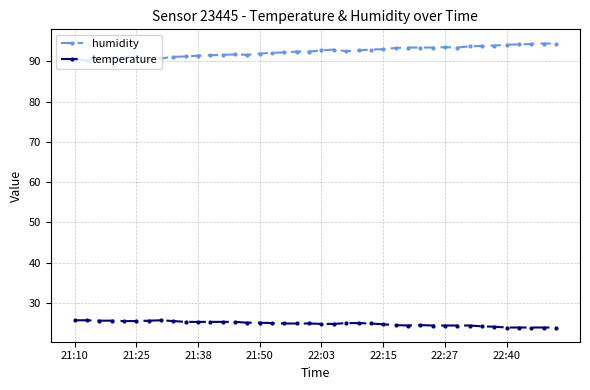

What is the sum of all humidity values?

3696.9